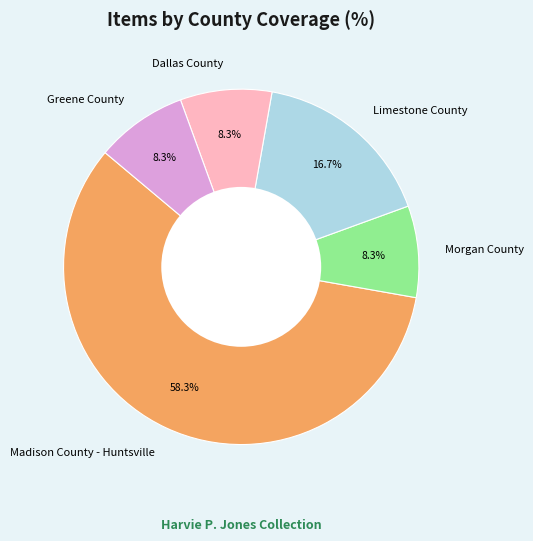

Which category has the biggest portion of the pie?

Madison County - Huntsville